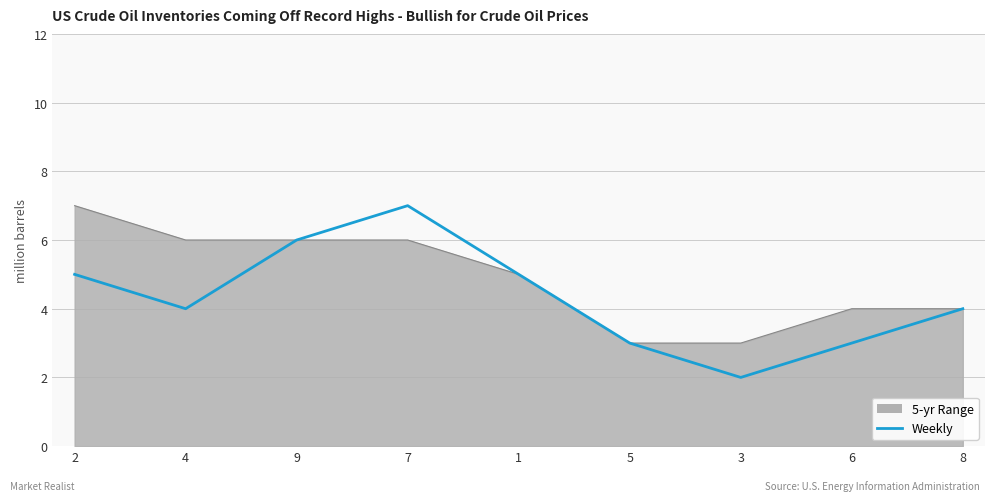

How many distinct data groups are displayed?

2